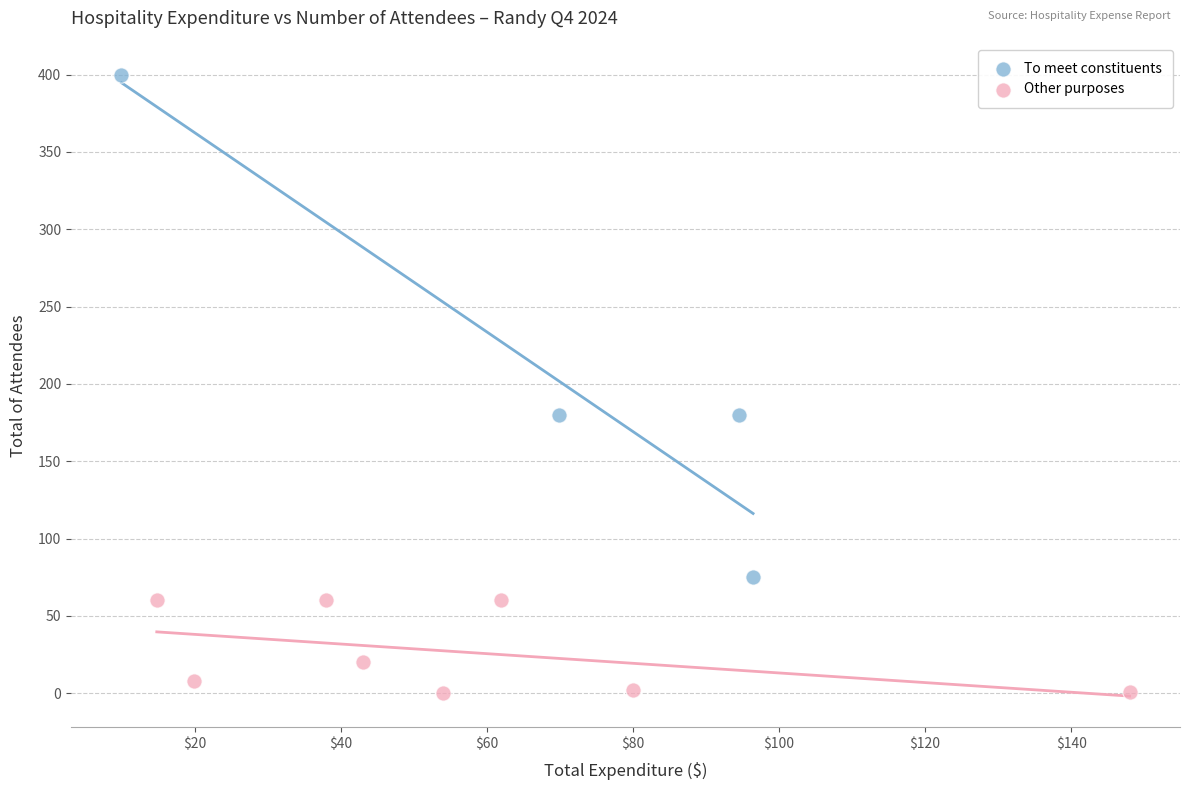

Which series has the widest spread of Y values?

To meet constituents